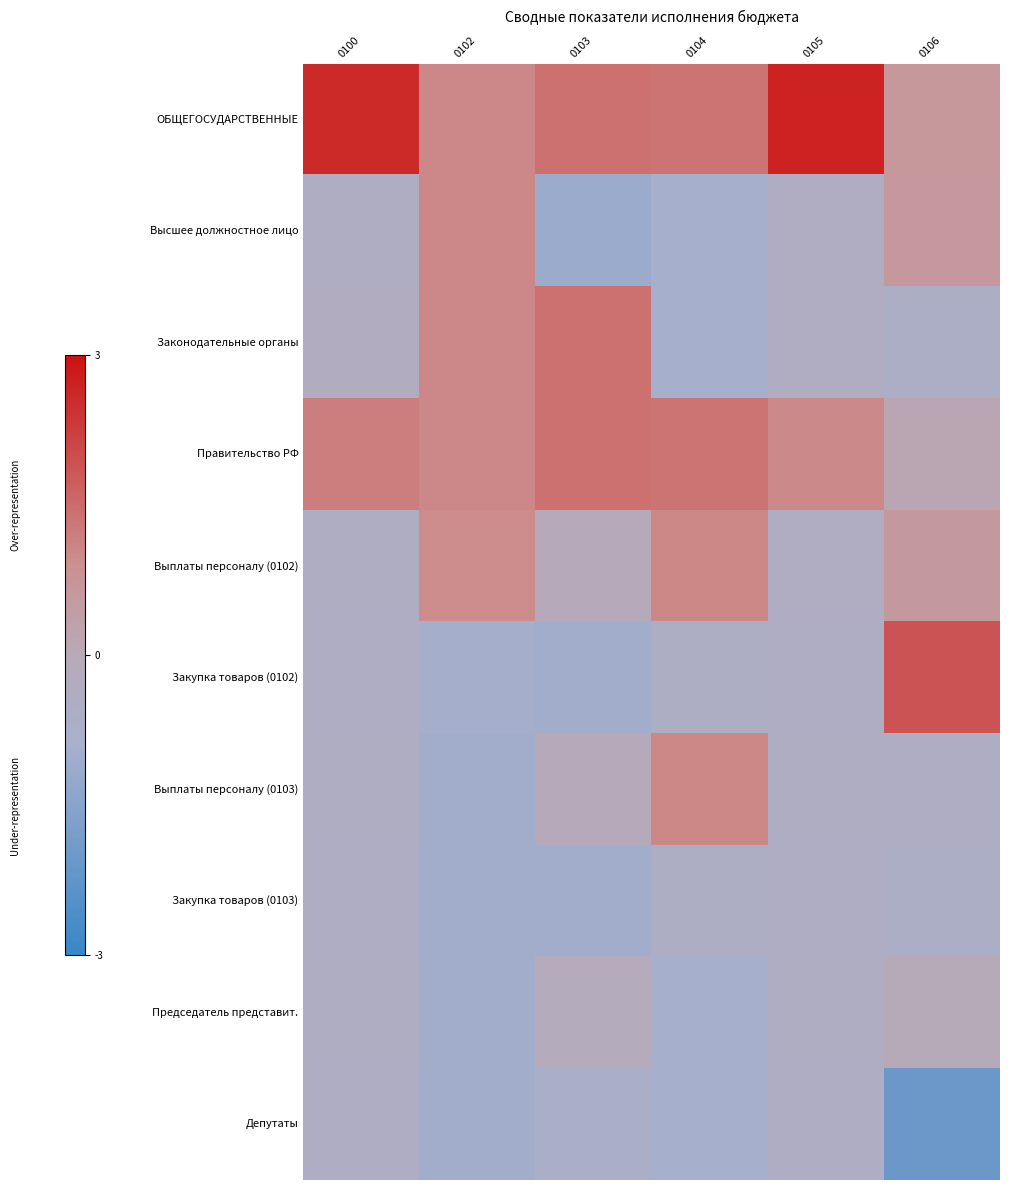

What is the greatest value displayed?

2.7